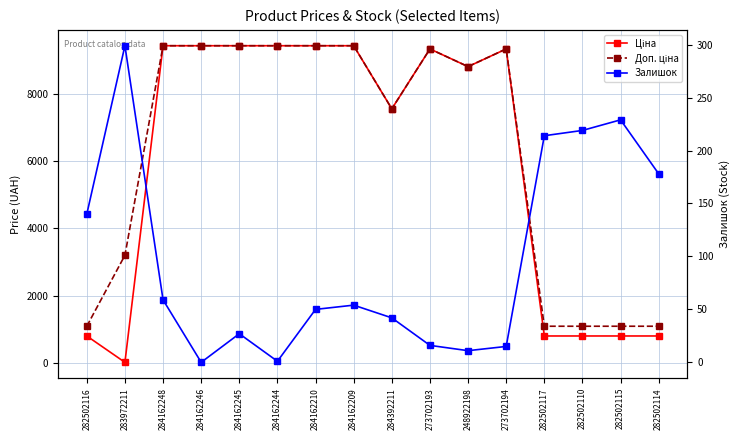

What are all the series names shown in the legend?

Ціна, Доп. ціна, Залишок